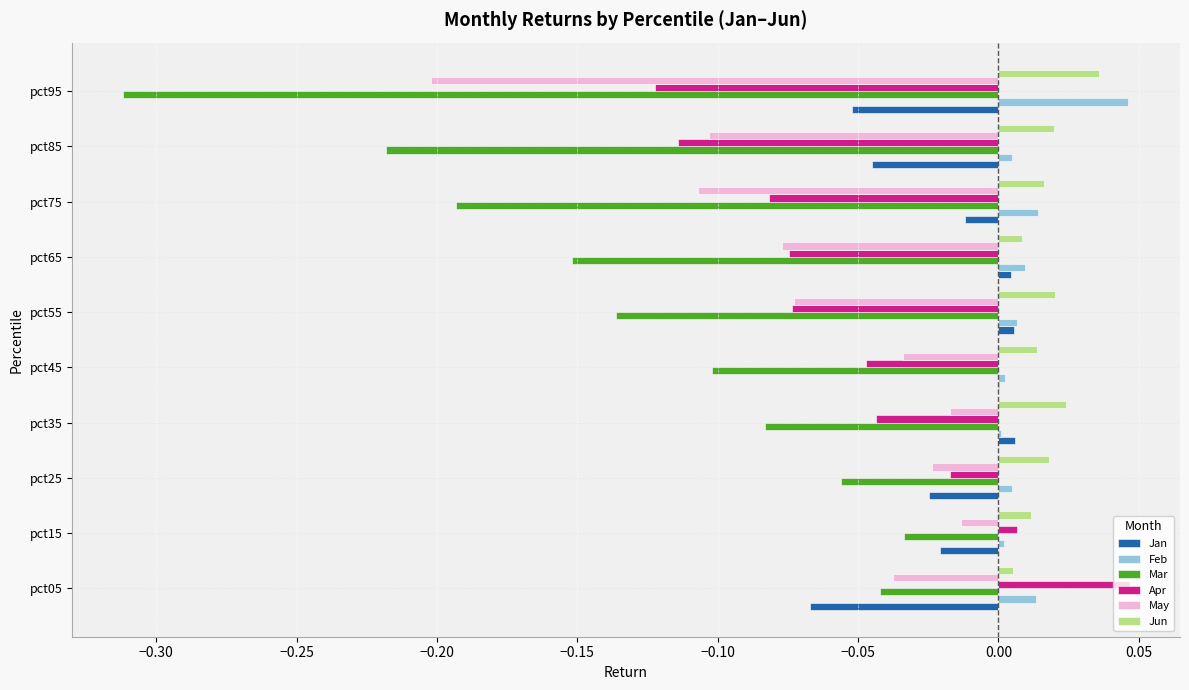

What is the total value across all series at pct95?

-0.6